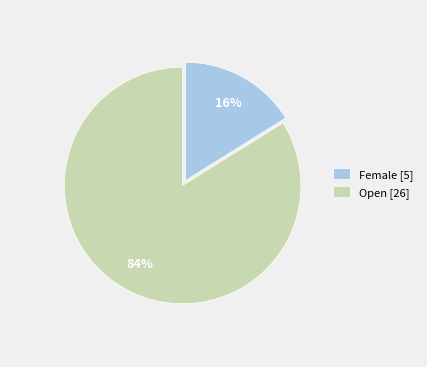

The Female slice represents 16% of the pie. True or false?

True